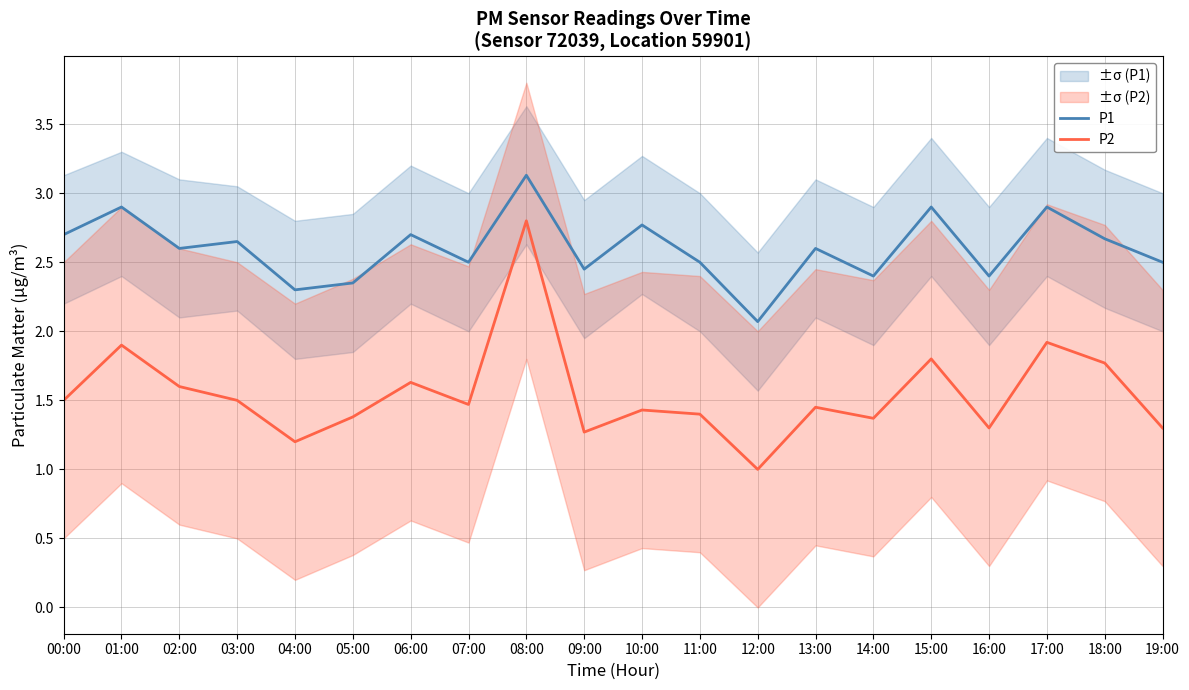

Is the value of P1 at 11:00 greater than the value of P2 at 06:00?

Yes